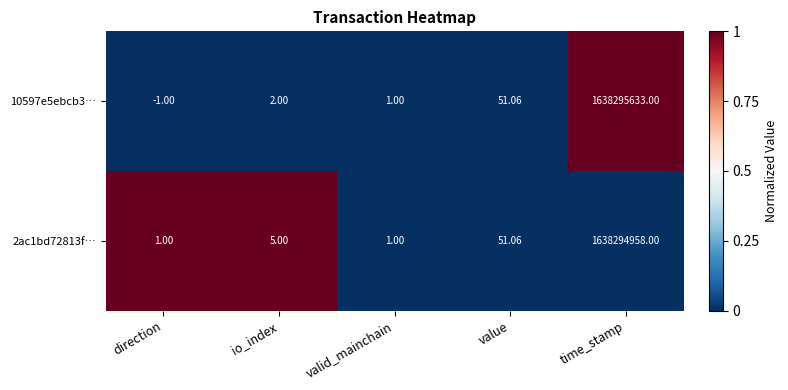

How many series are shown in this chart?

2